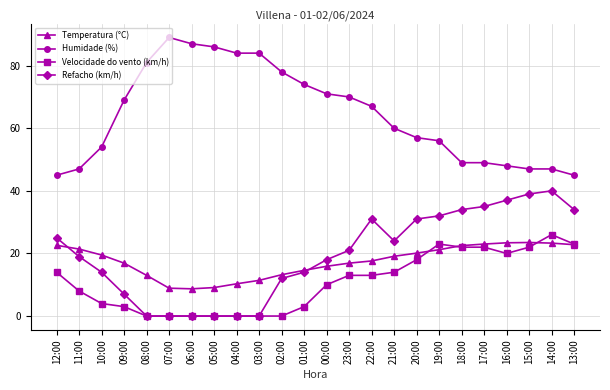

What is the sum of the Humidade (%) values at 08:00 and 04:00?

165.0